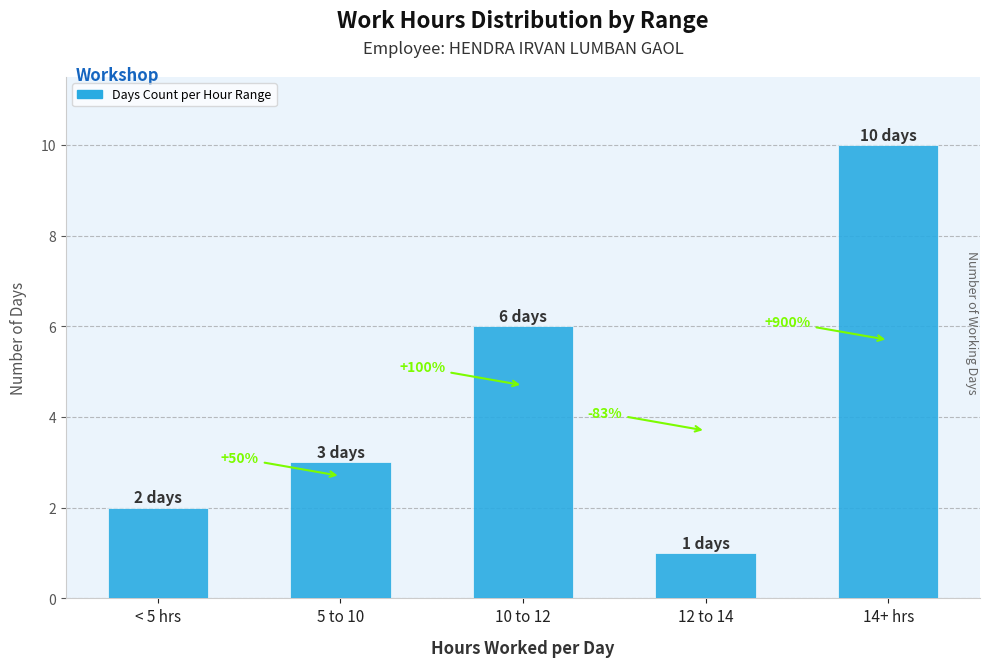

What is the sum of all values?

22